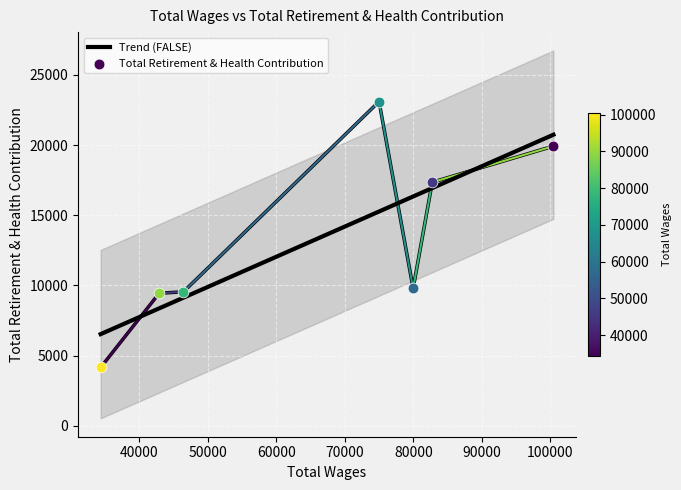

Between 42882.0 and 74985.0, which is larger?

74985.0